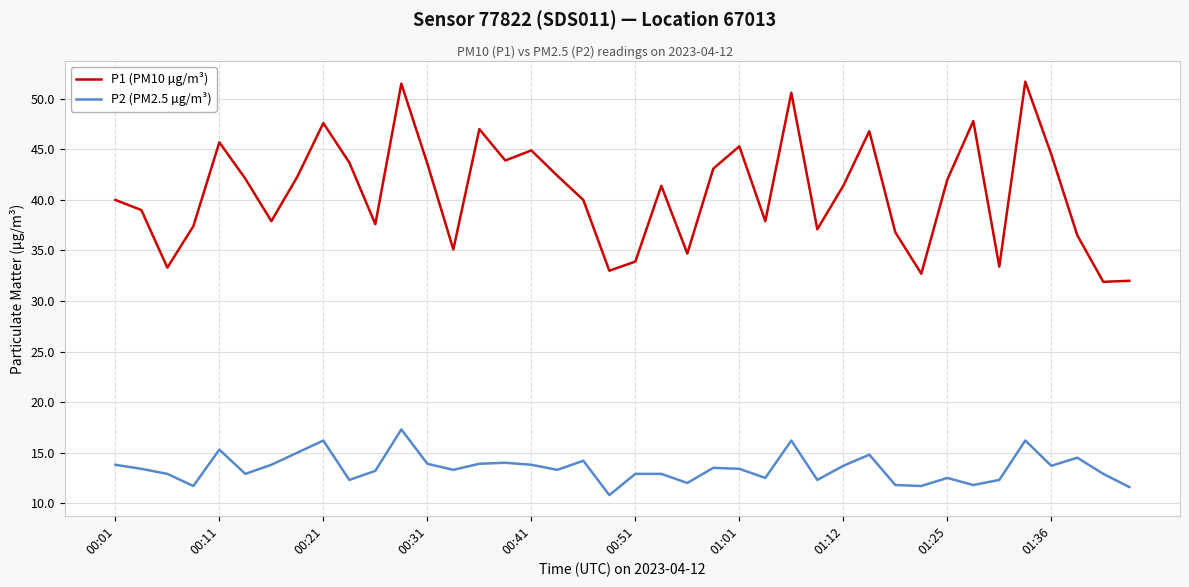

True or false: P1 (PM10 µg/m³) and P2 (PM2.5 µg/m³) intersect in this chart.

False